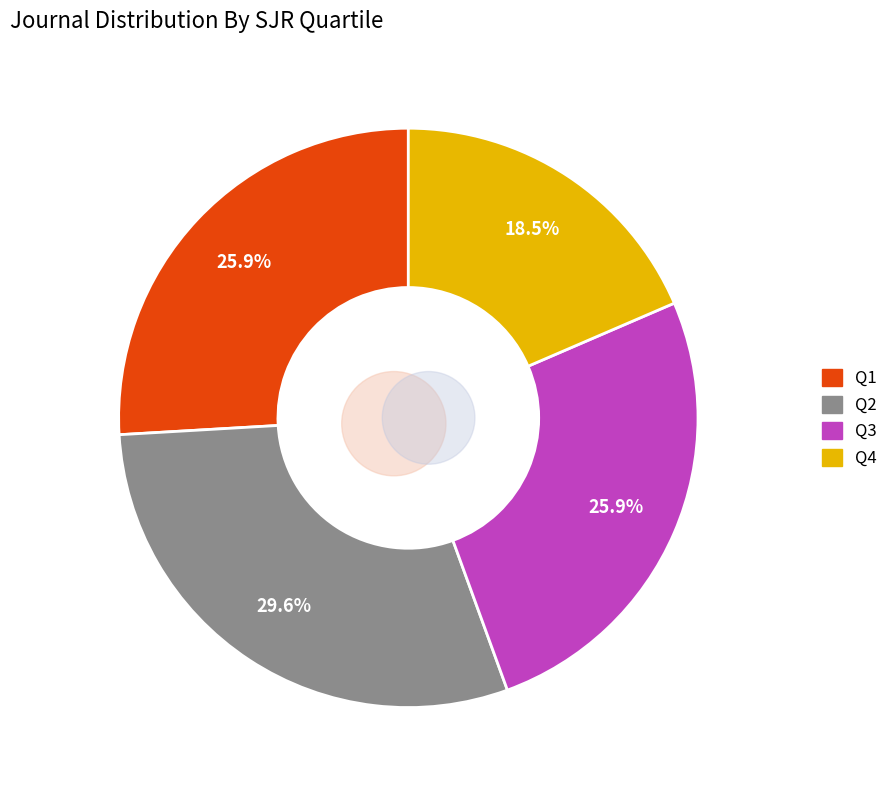

Rank the categories by value from lowest to highest.

Q4, Q1, Q3, Q2